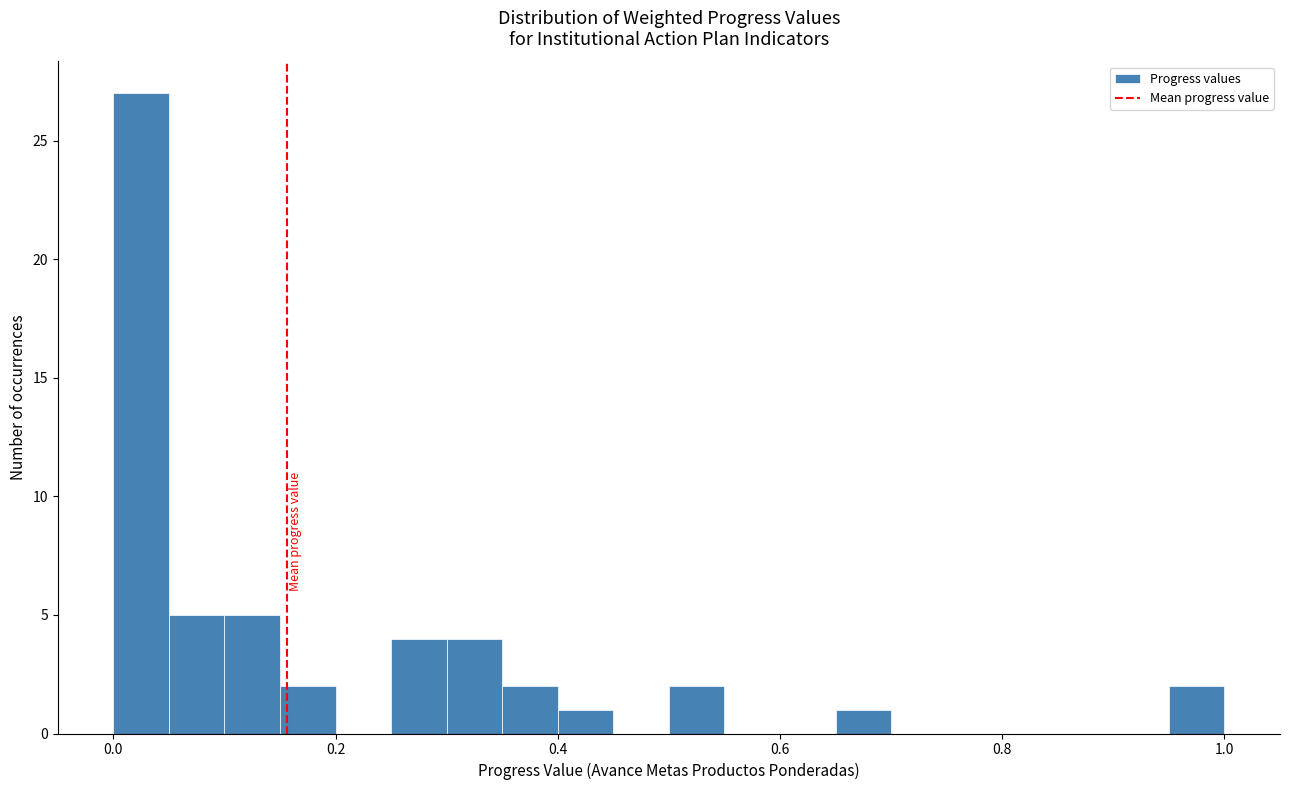

Around what value on the x-axis is the tallest bar? Give the approximate position of its centre, as read against the axis.

0.02